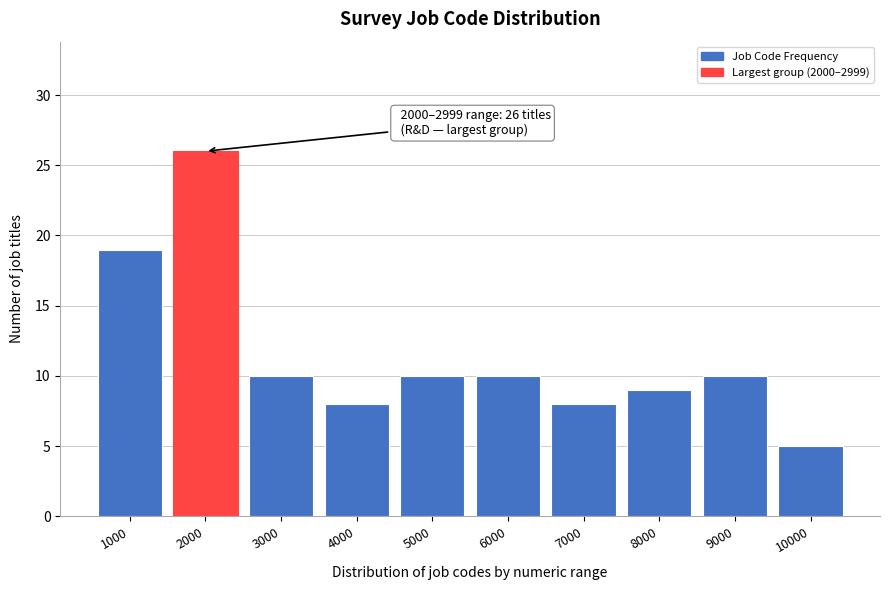

Reading right to left, list all the values displayed in this chart.

5	10	9	8	10	10	8	10	26	19